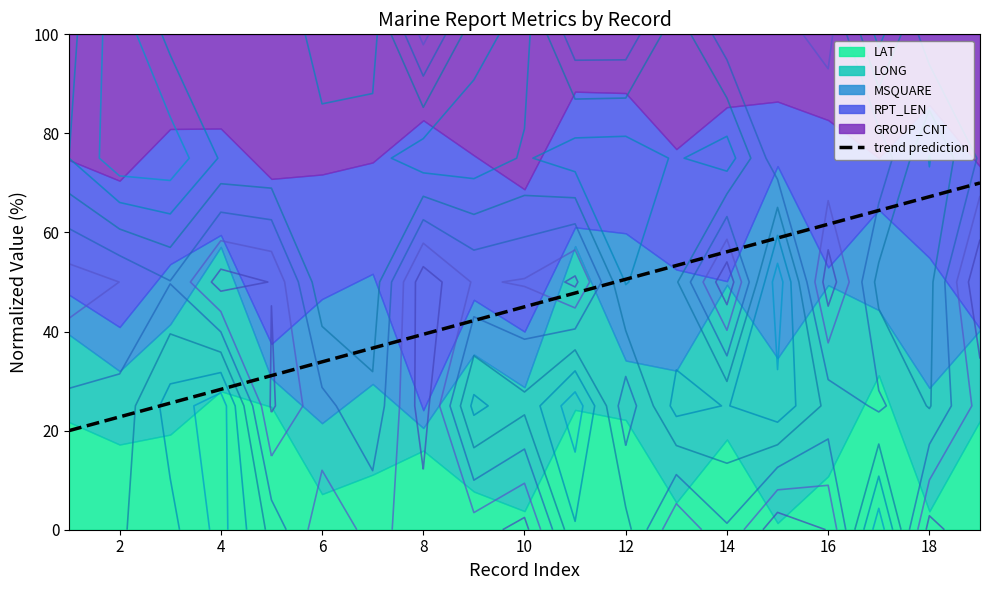

True or false: trend prediction has a value of 9.4 at 8.

False